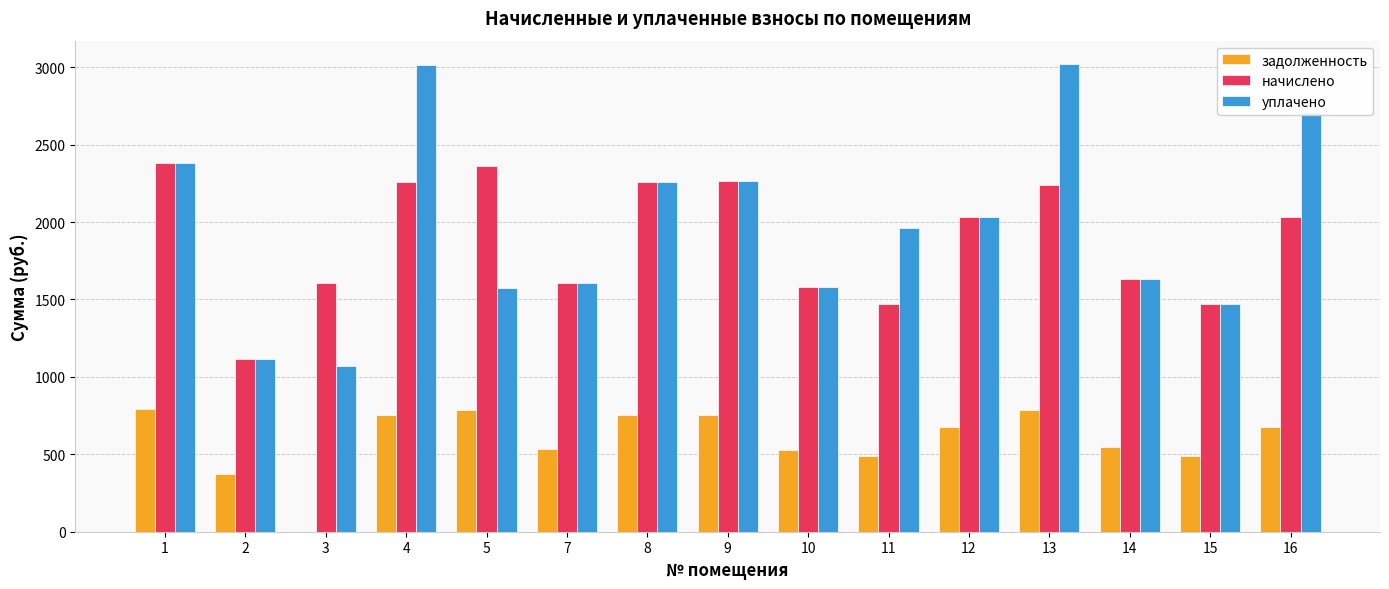

Where does the уплачено series first go above 1960?

1